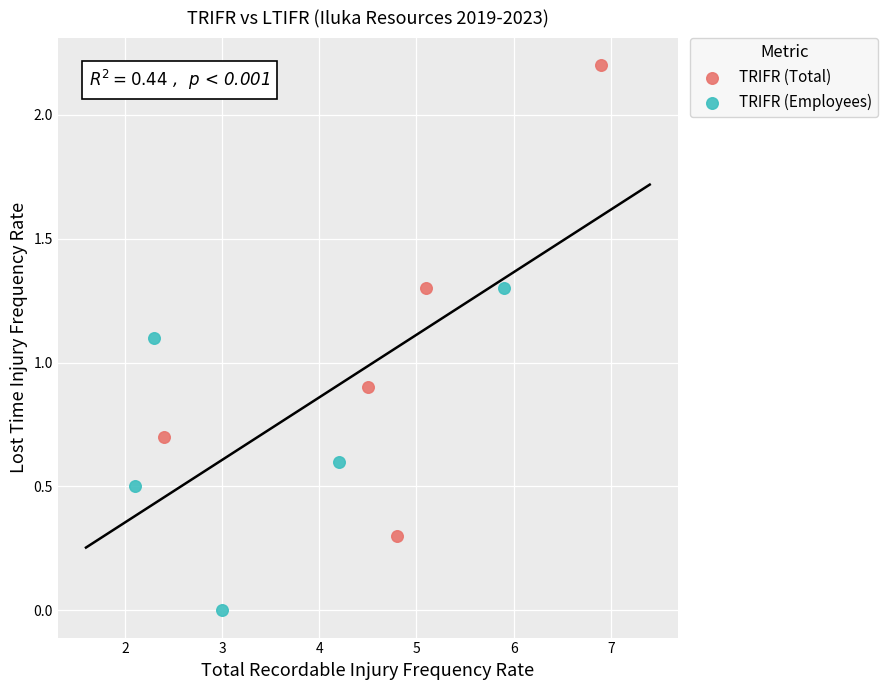

Which series reaches the maximum Y coordinate?

TRIFR (Total)